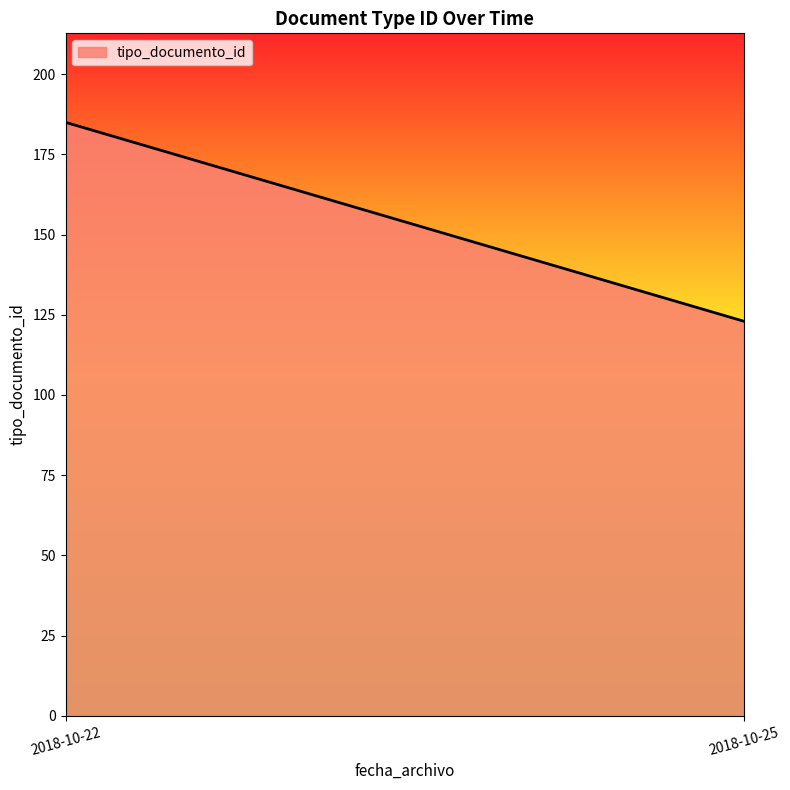

At which label does the data first exceed 38?

2018-10-22